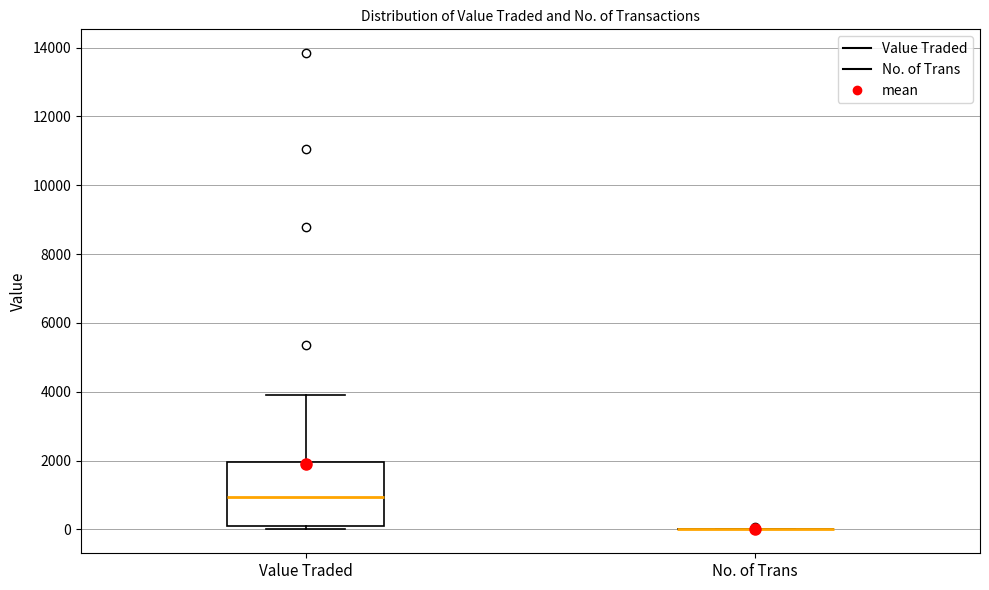

Which box is the tallest, from its lower edge to its upper edge?

Value Traded